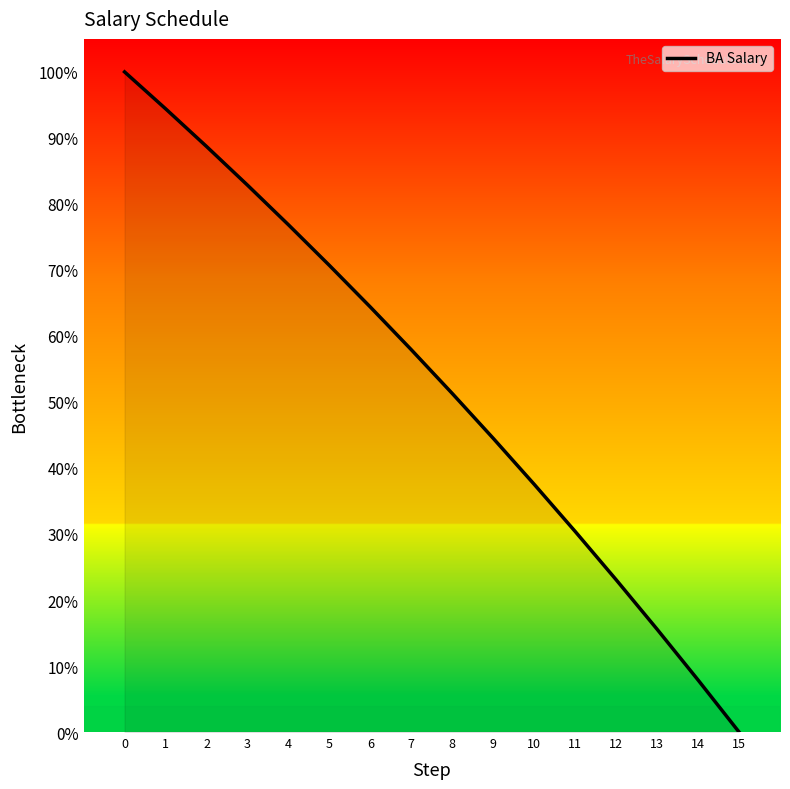

The value at 14 is 0.0. True or false?

False